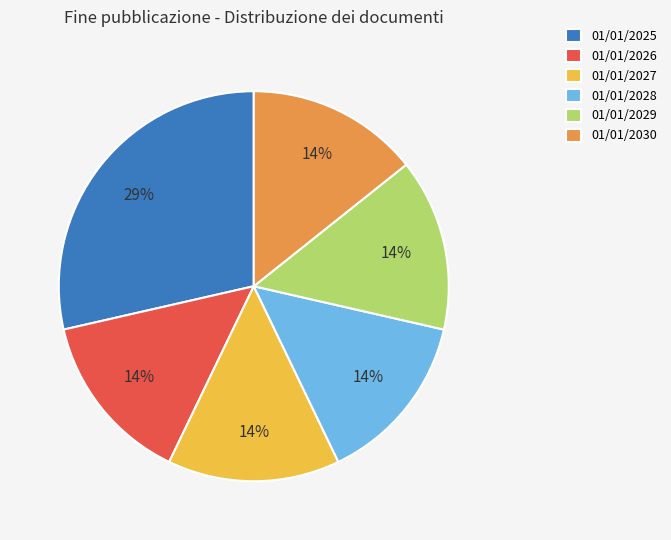

Is there any slice that represents more than half of the pie?

No